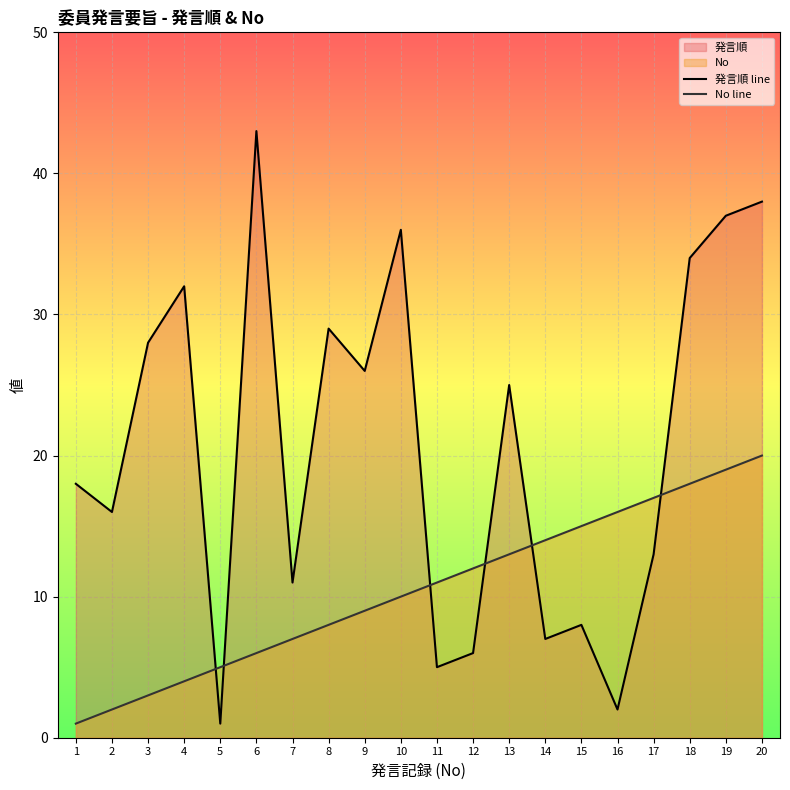

True or false: No line has a value of 4 at 7.

False